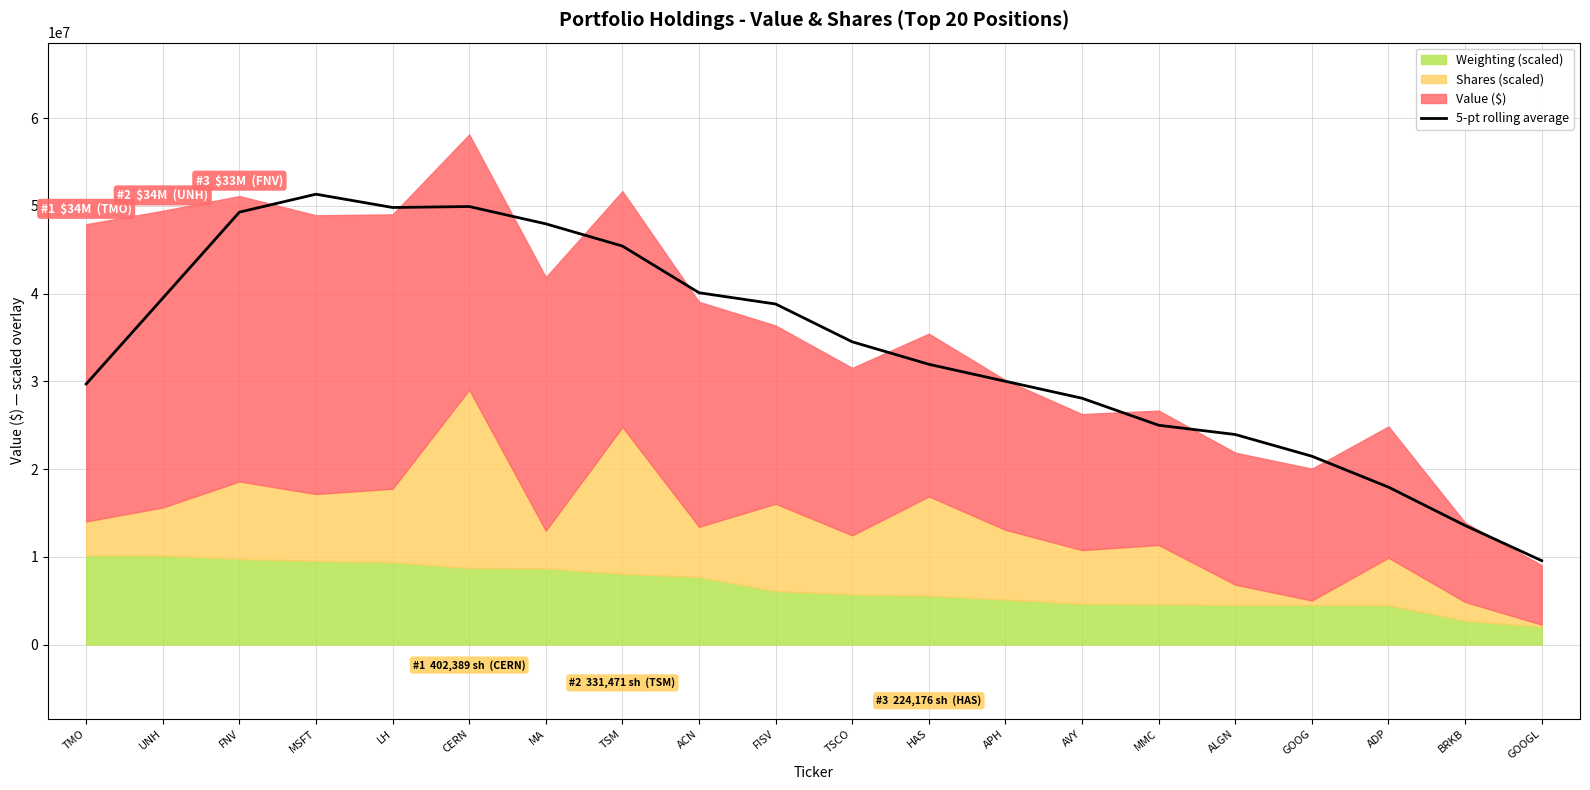

What is the difference between the values at GOOGL and UNH?

29919768.4